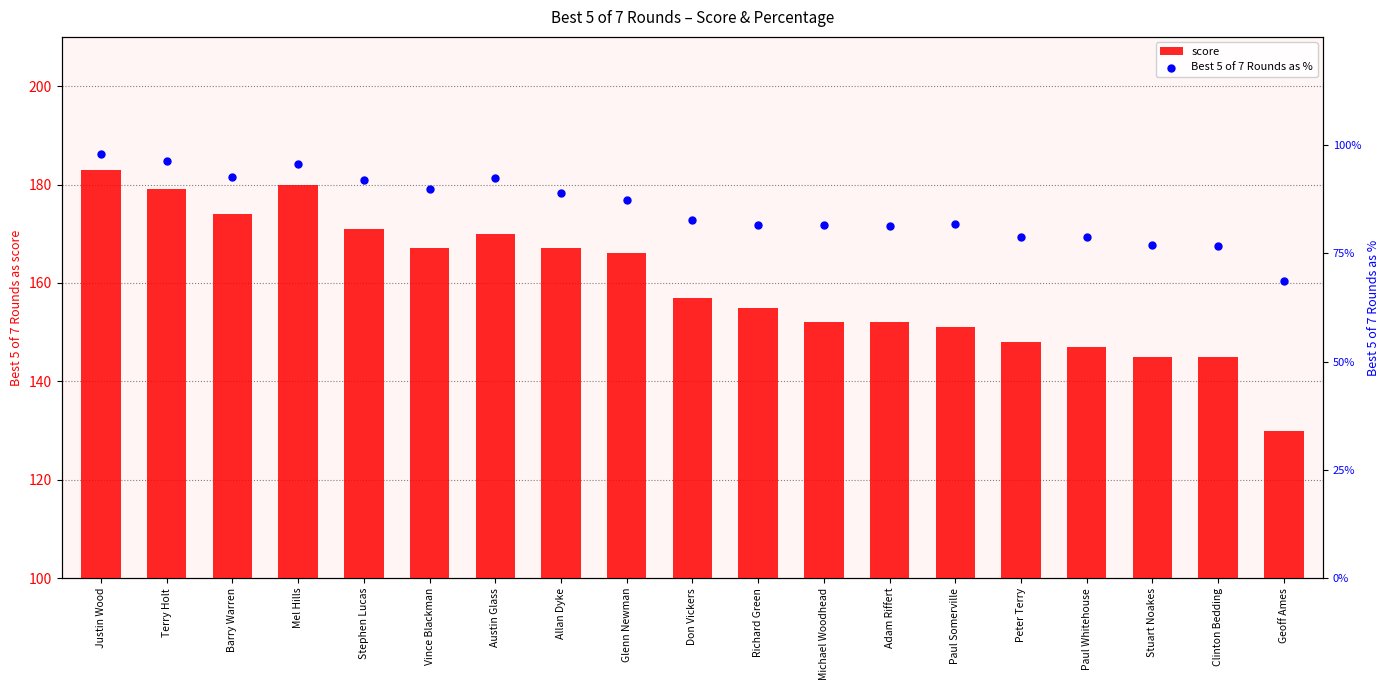

At how many categories does at least one series exceed 130?

18